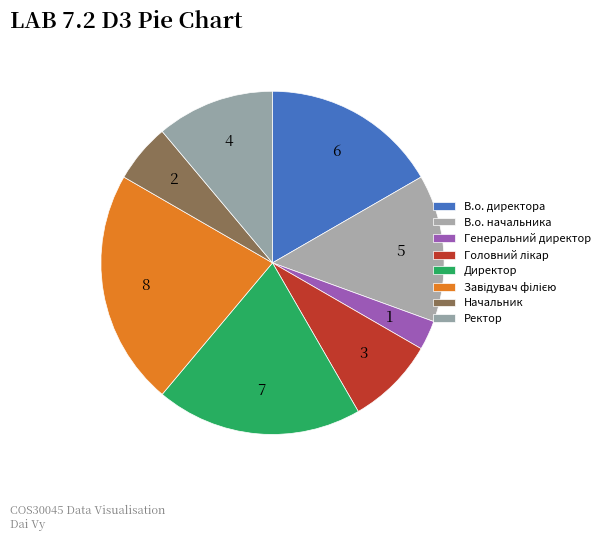

What percentage is the Начальник slice, to the nearest percent?

6%